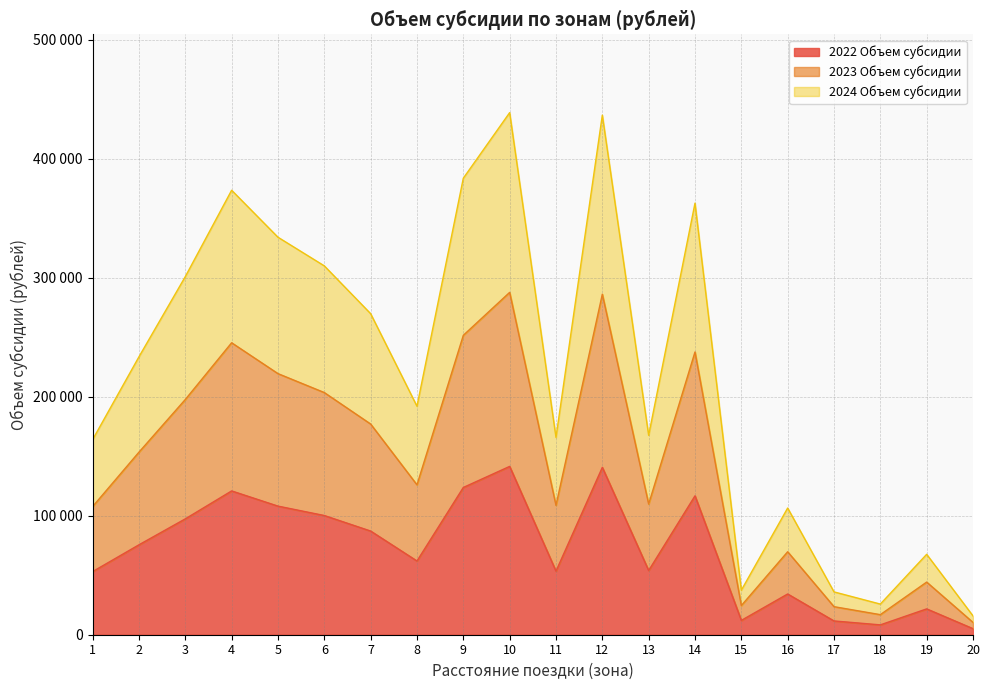

At how many categories does at least one series exceed 357763?

5